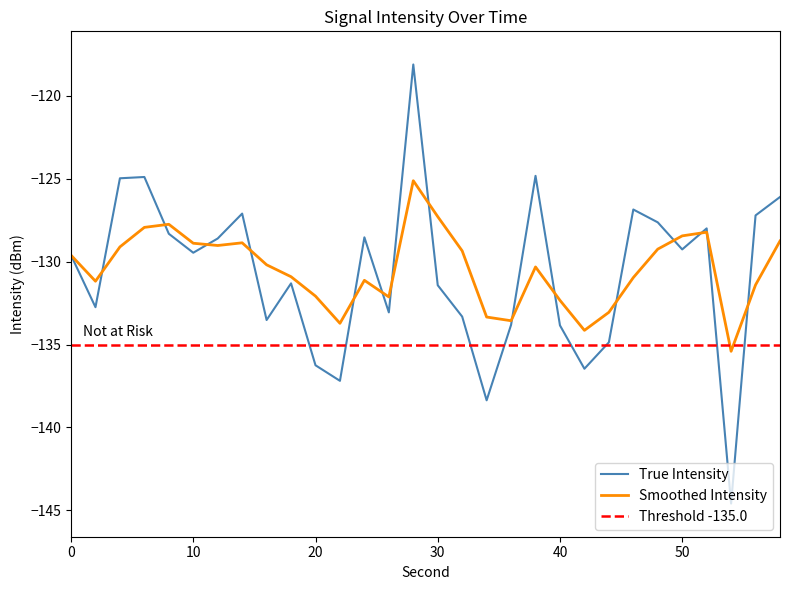

What is the value of the Smoothed Intensity point at the 25th from the left?

-129.2